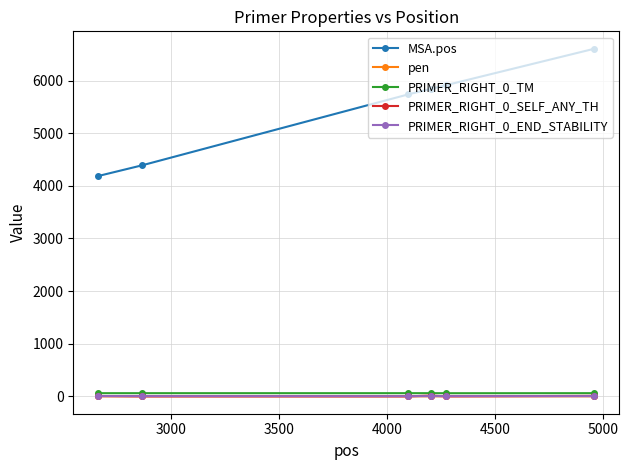

True or false: MSA.pos has more than 2 interior local peaks.

False